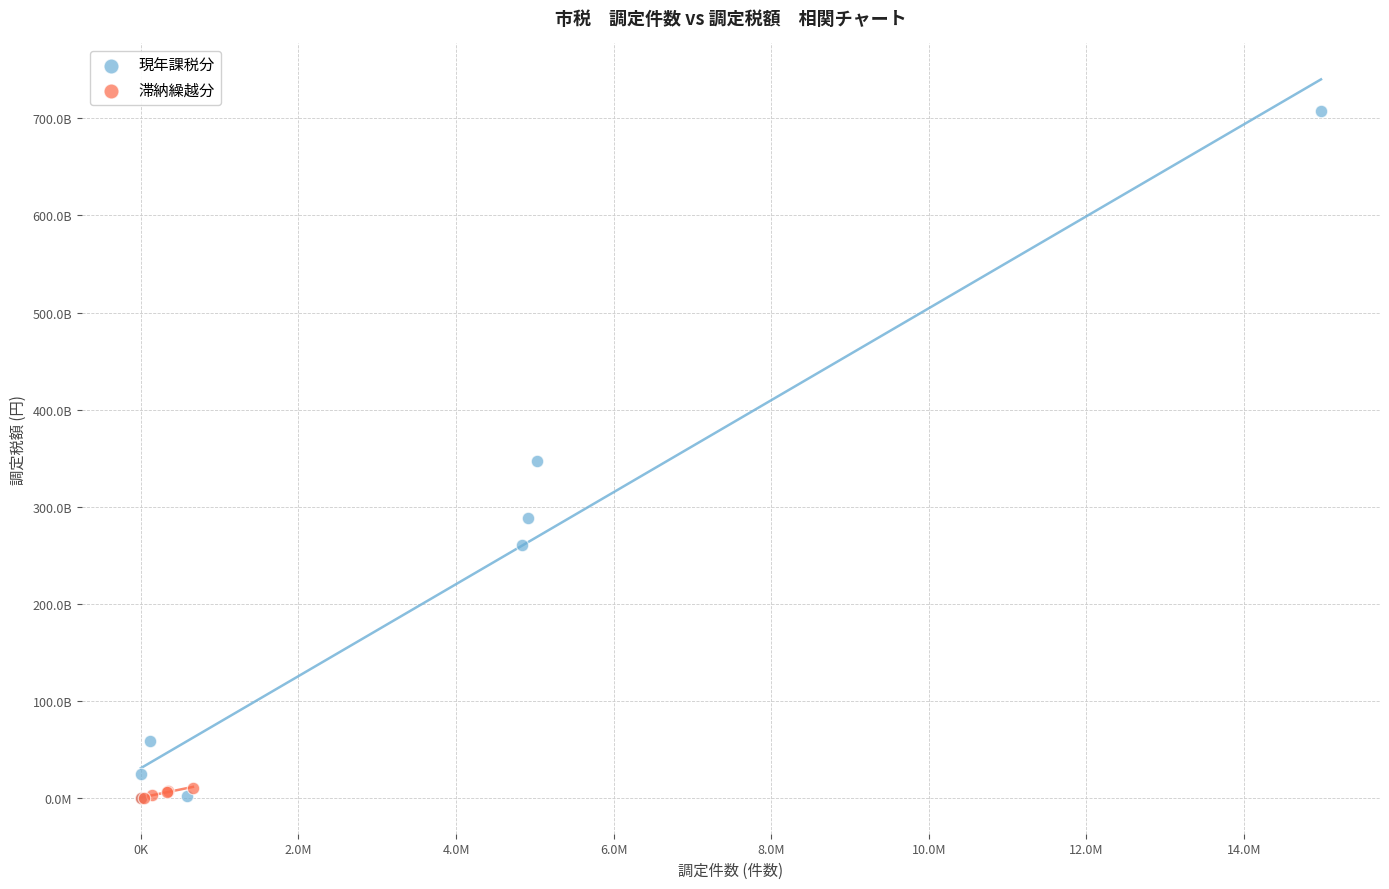

Which series contains the highest Y value?

現年課税分